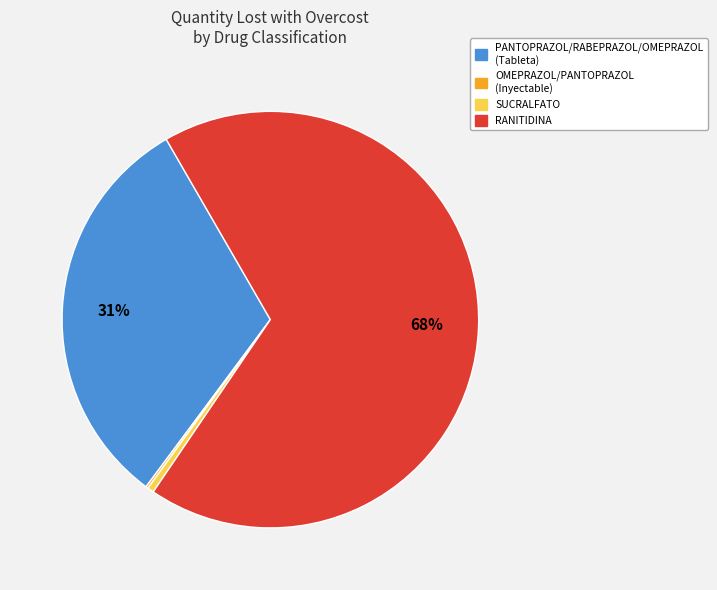

To the nearest percent, what is the average slice percentage?

25%